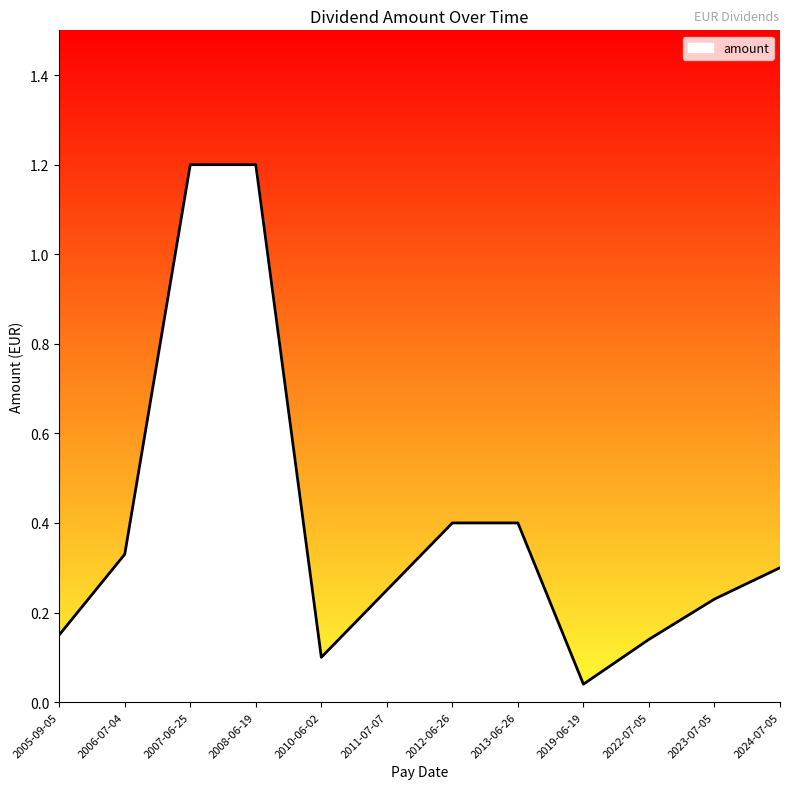

The chart shows a value of 0.1 at 2019-06-19. True or false?

False